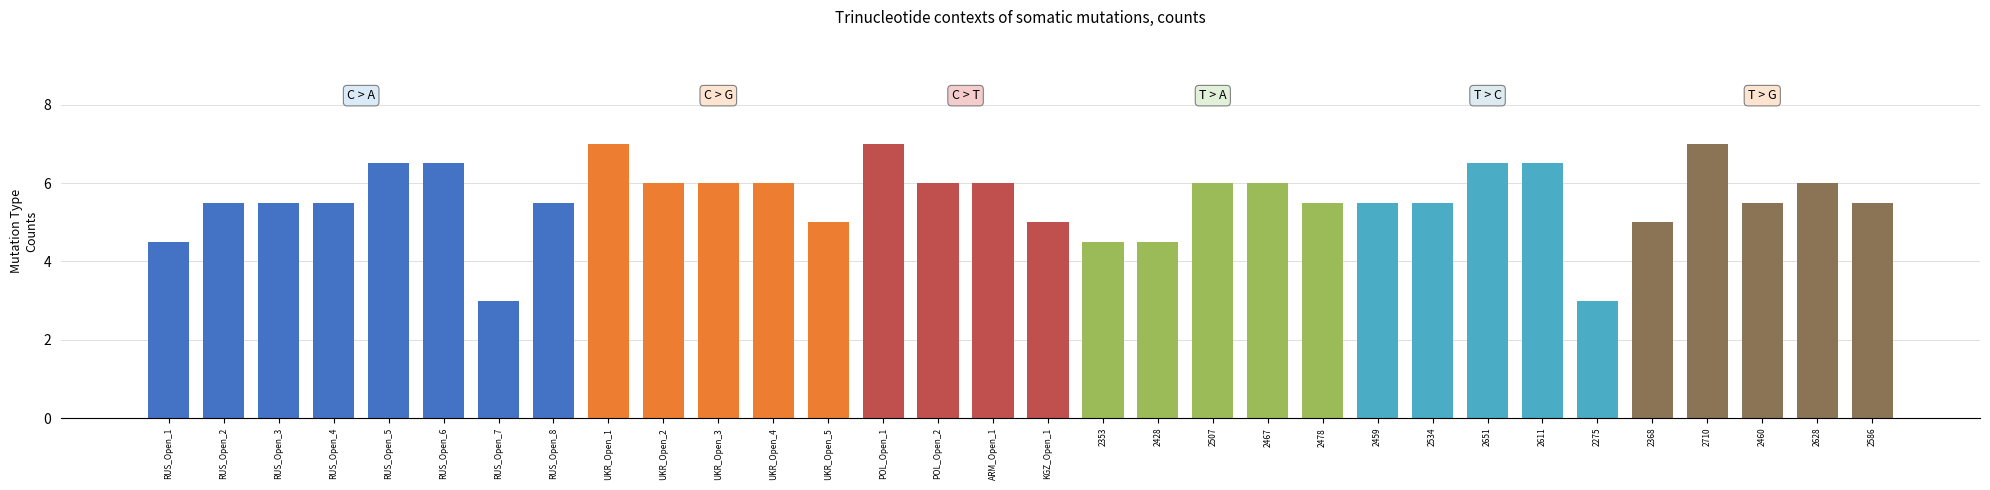

What is the difference between the highest and lowest values at 15?

2